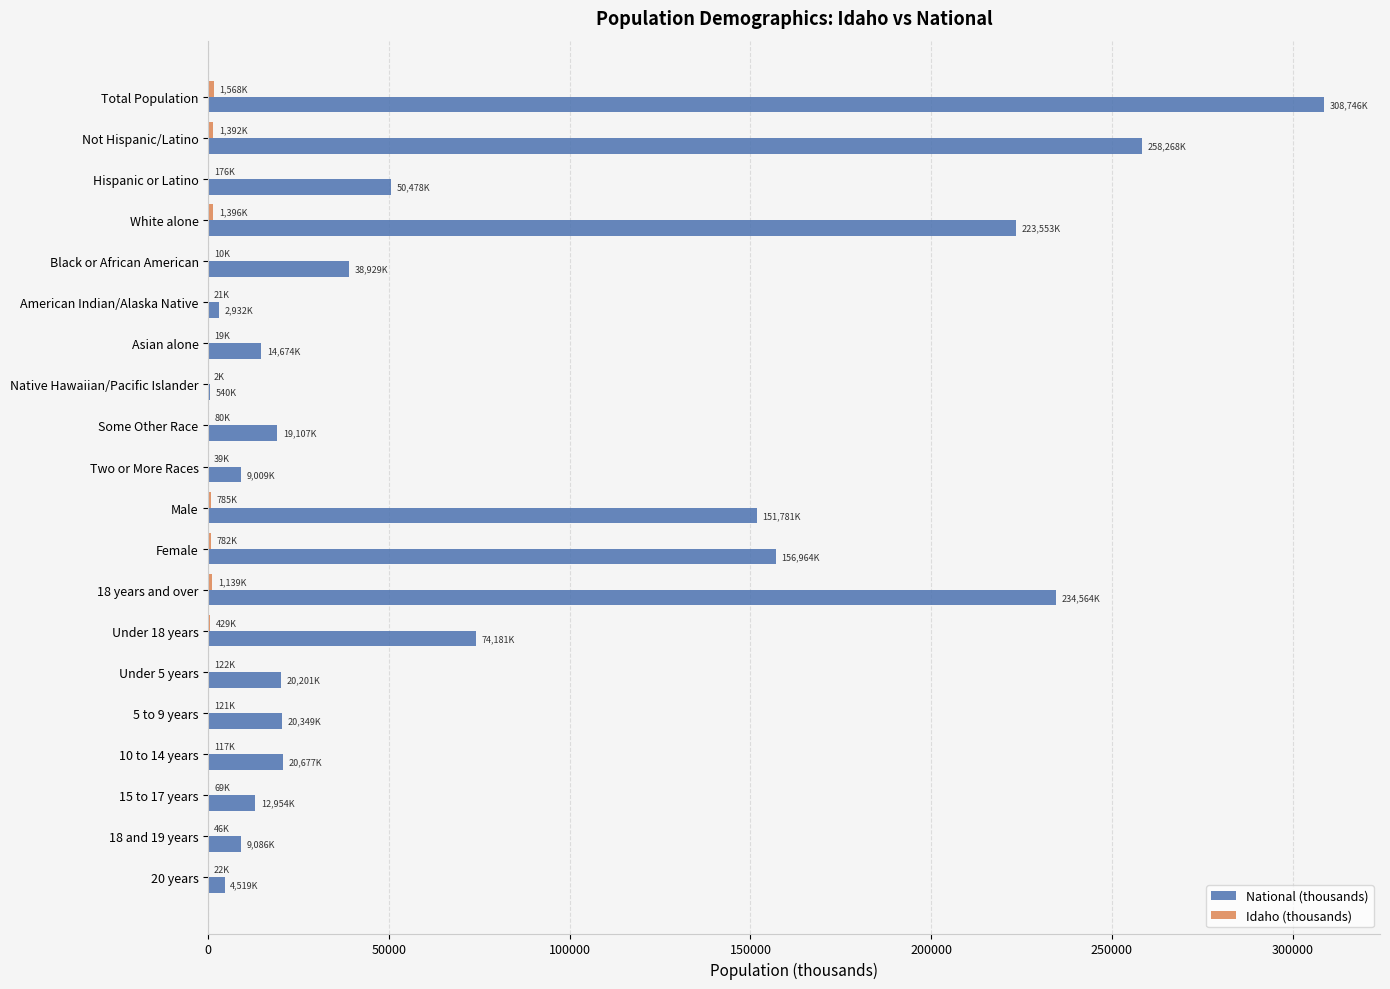

Is it true that National (thousands) equals 68653.0 at Hispanic or Latino?

False